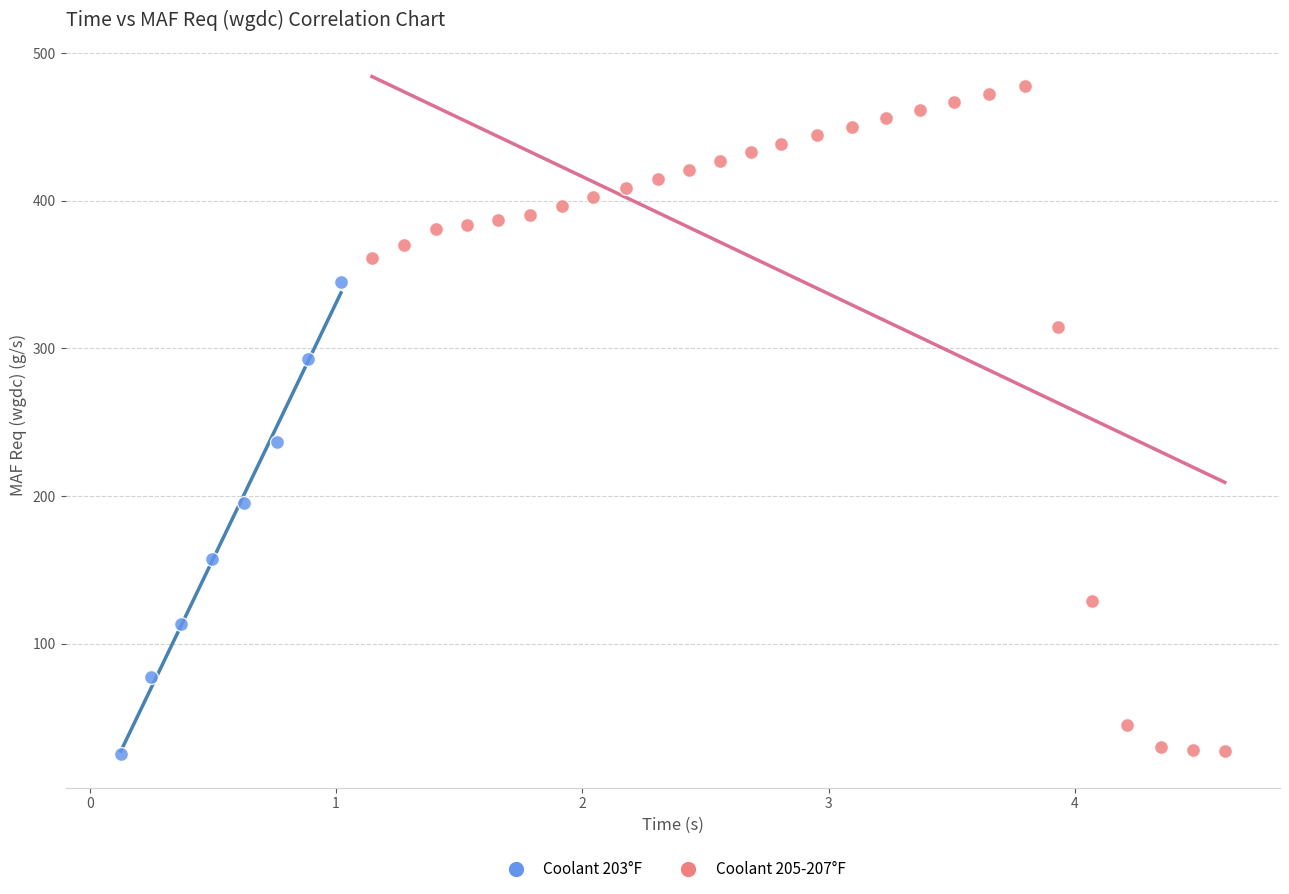

Which series has the widest spread of Y values?

Coolant 205-207°F